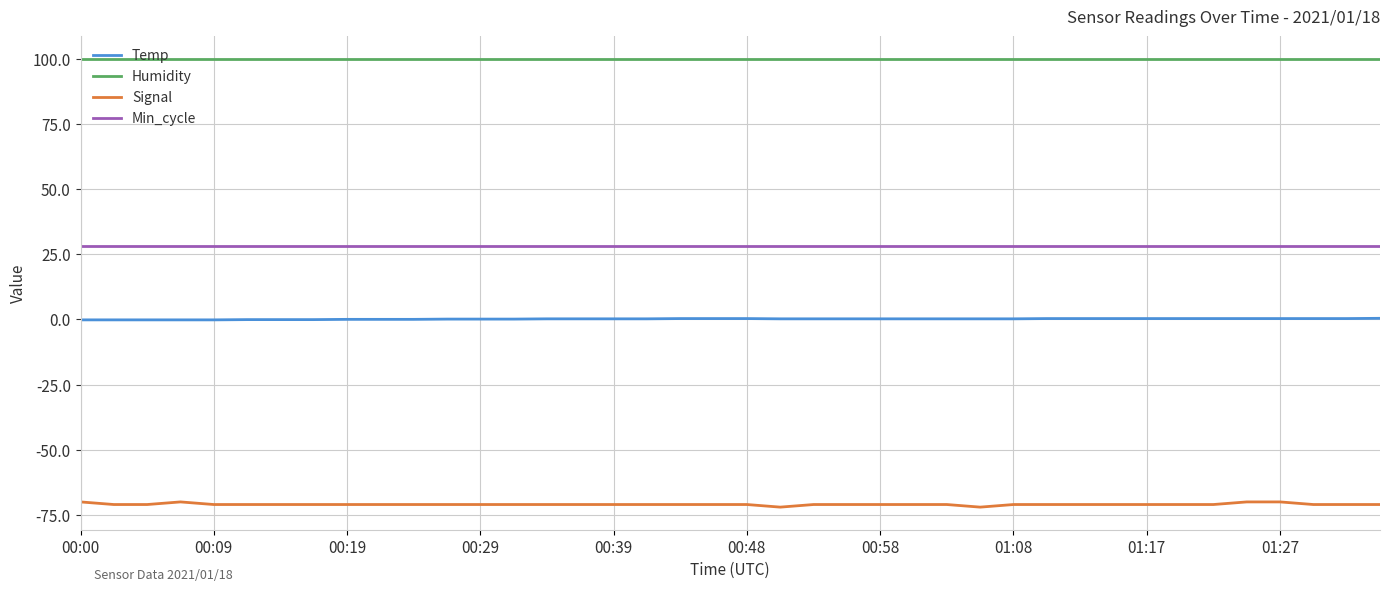

Rank the series by their maximum value, from lowest to highest.

Signal, Temp, Min_cycle, Humidity